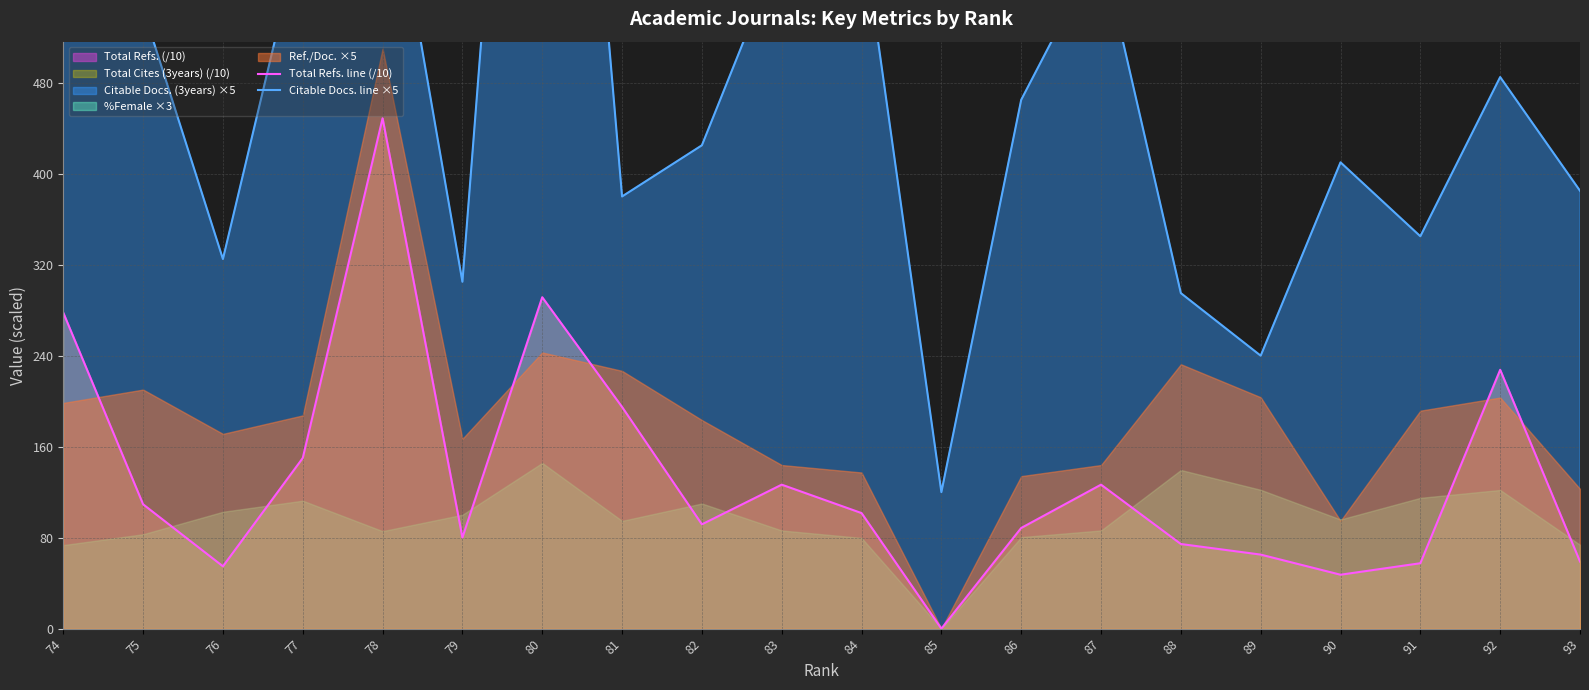

Reading right to left, list all the values displayed in this chart.

Total Refs. line (/10): 59.0	227.6	57.5	47.4	65.1	74.4	126.6	88.5	0.0	101.6	126.6	91.7	194.9	291.4	80.1	448.8	150.0	54.8	109.3	277.8
Citable Docs. line ×5: 385.0	485.0	345.0	410.0	240.0	295.0	600.0	465.0	120.0	620.0	600.0	425.0	380.0	1205.0	305.0	710.0	620.0	325.0	545.0	720.0